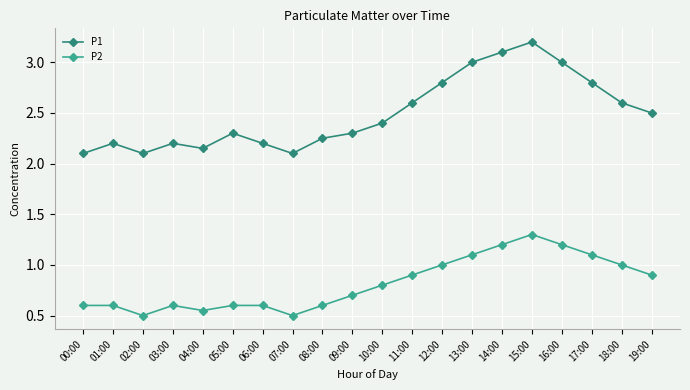

The P2 series shows 0.5 at 02:00. True or false?

True